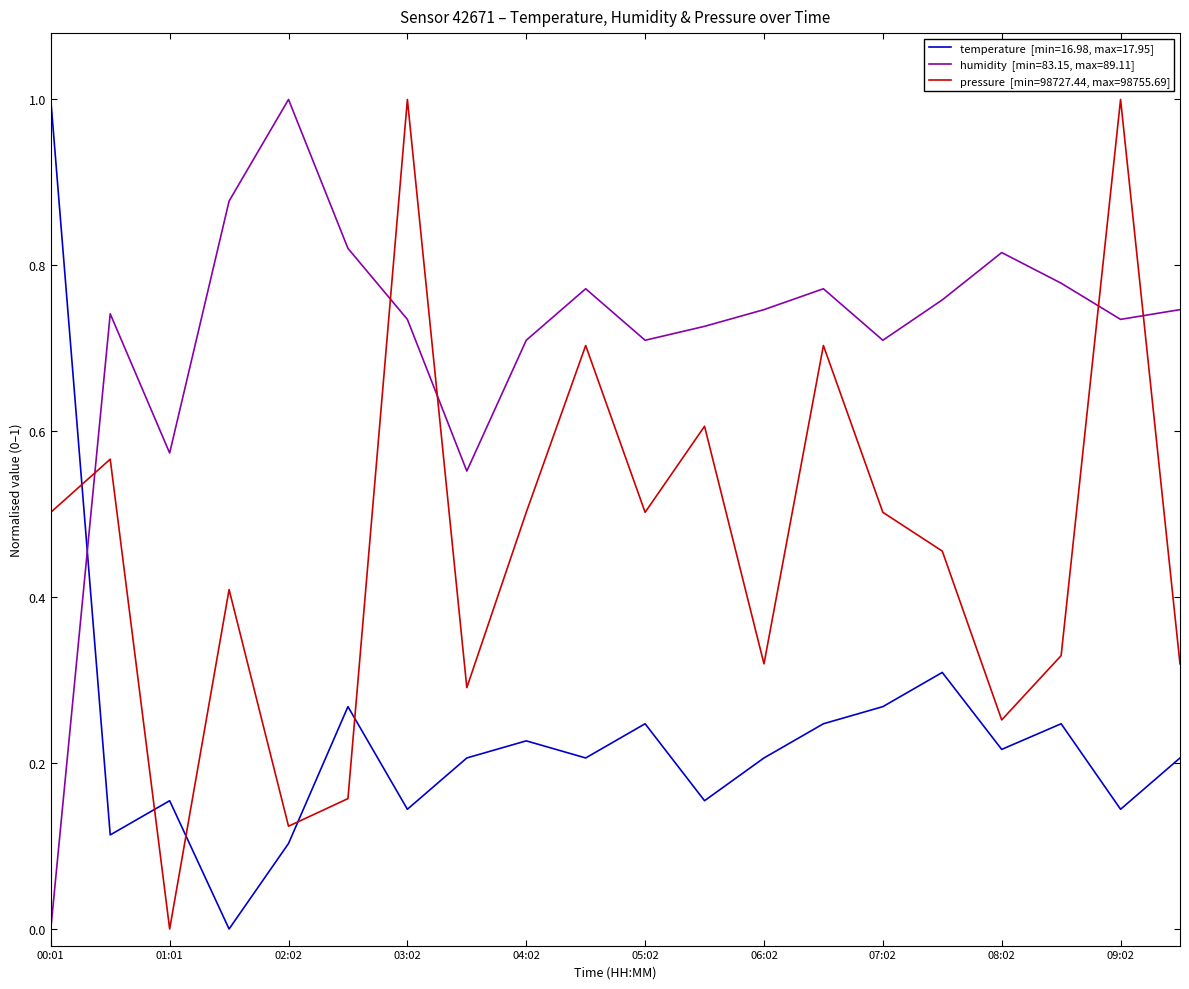

How many lines are shown in the chart?

3